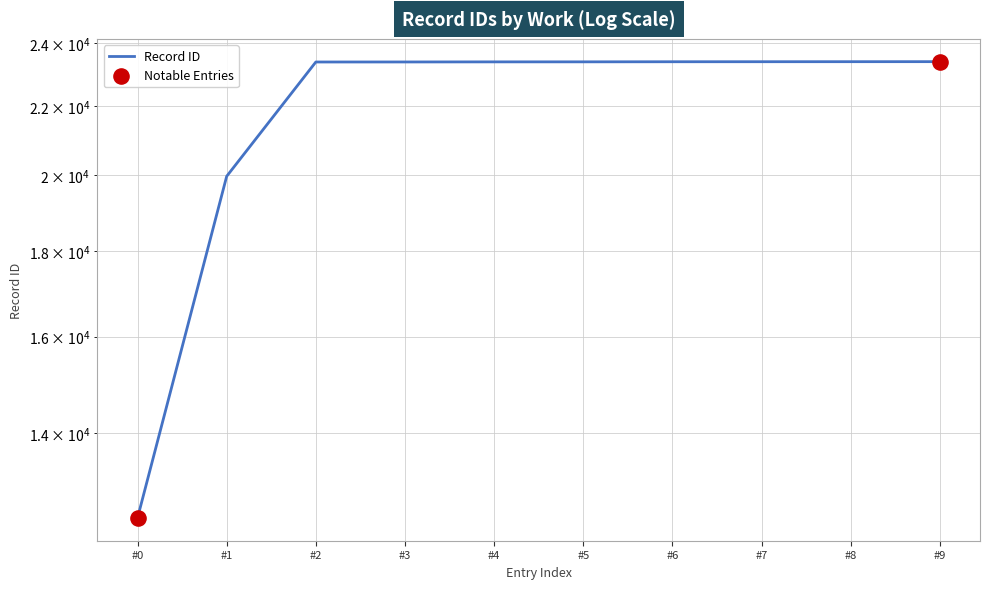

Approximately how many times larger is the value at #7 compared to #8?

1.0